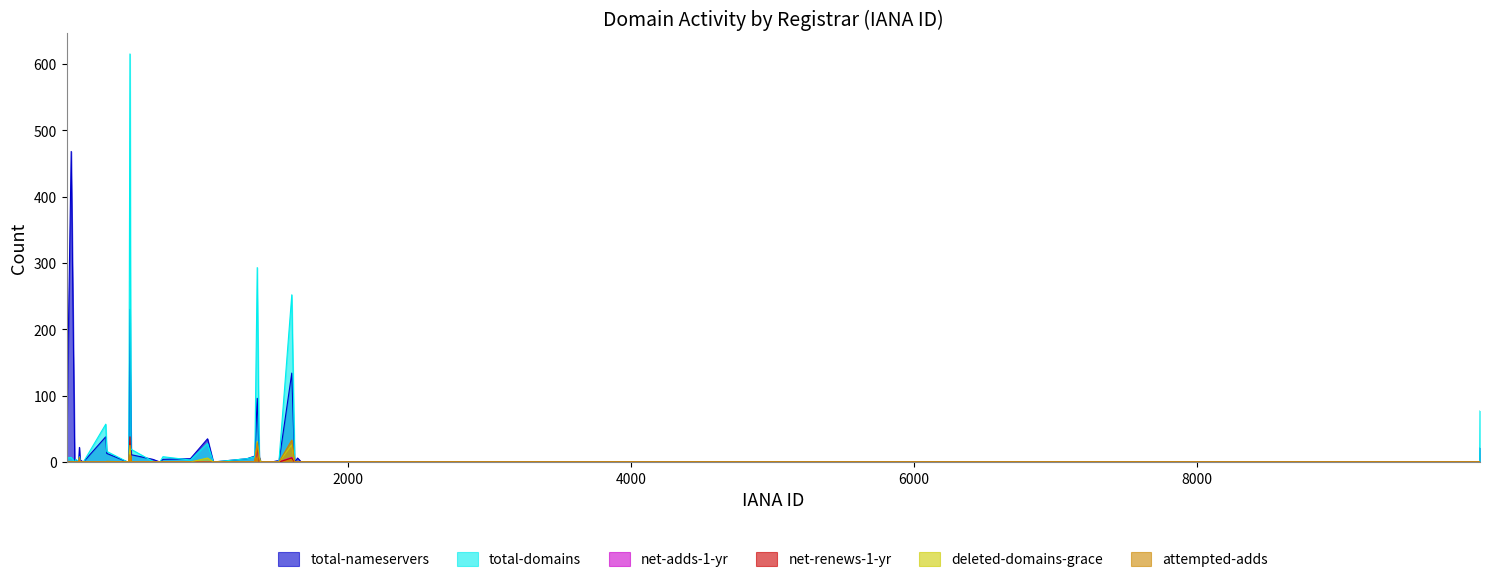

At which label does total-domains first exceed 1?

15